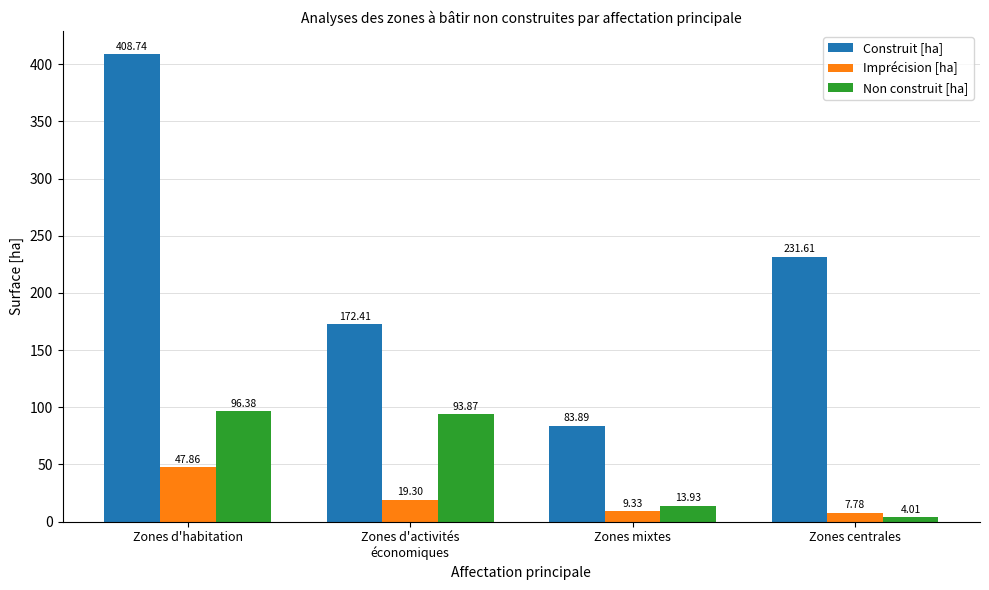

What is the sum of the Imprécision [ha] values at Zones mixtes and Zones centrales?

17.1